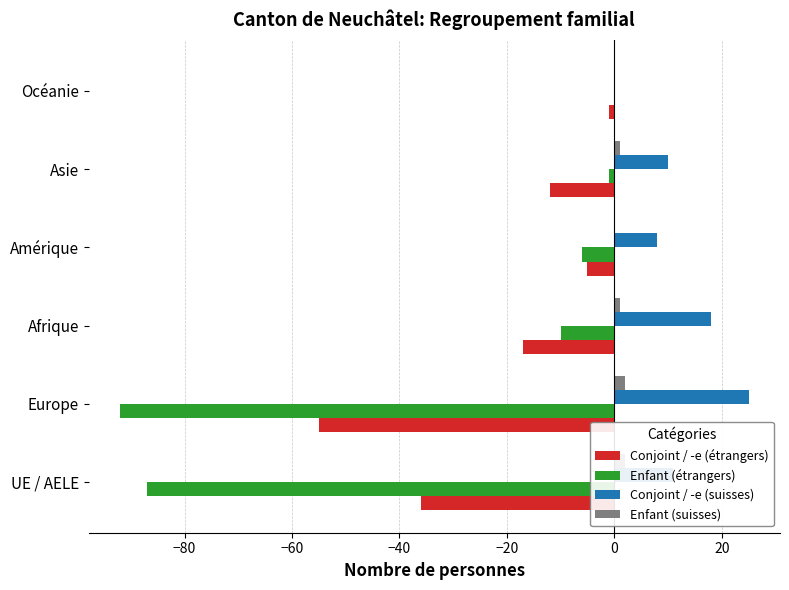

What is the minimum value shown in the chart?

-92